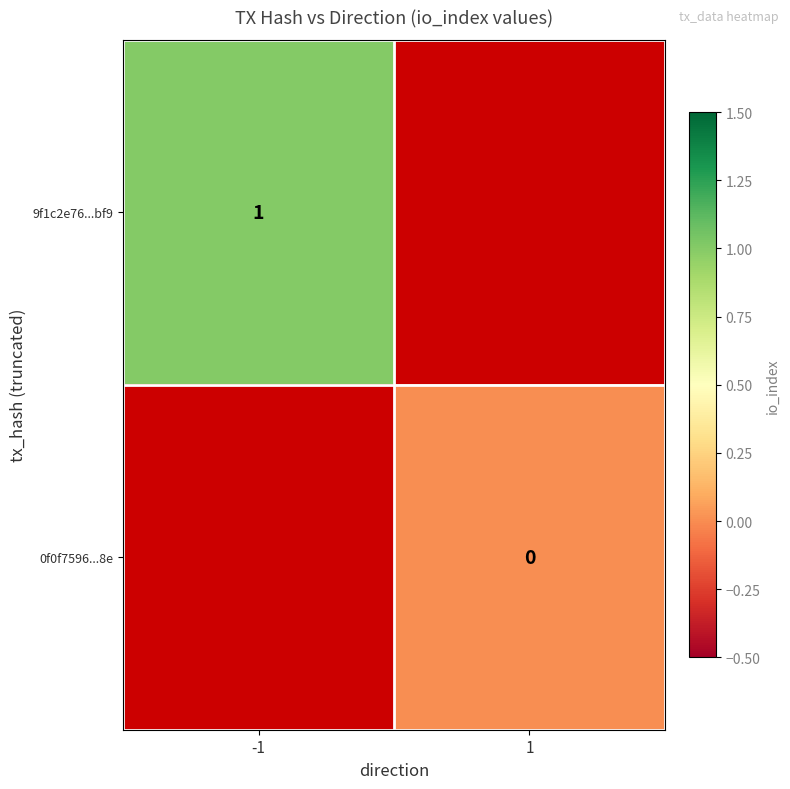

True or false: 9f1c2e76...bf9 has a value of 1 at -1.

True